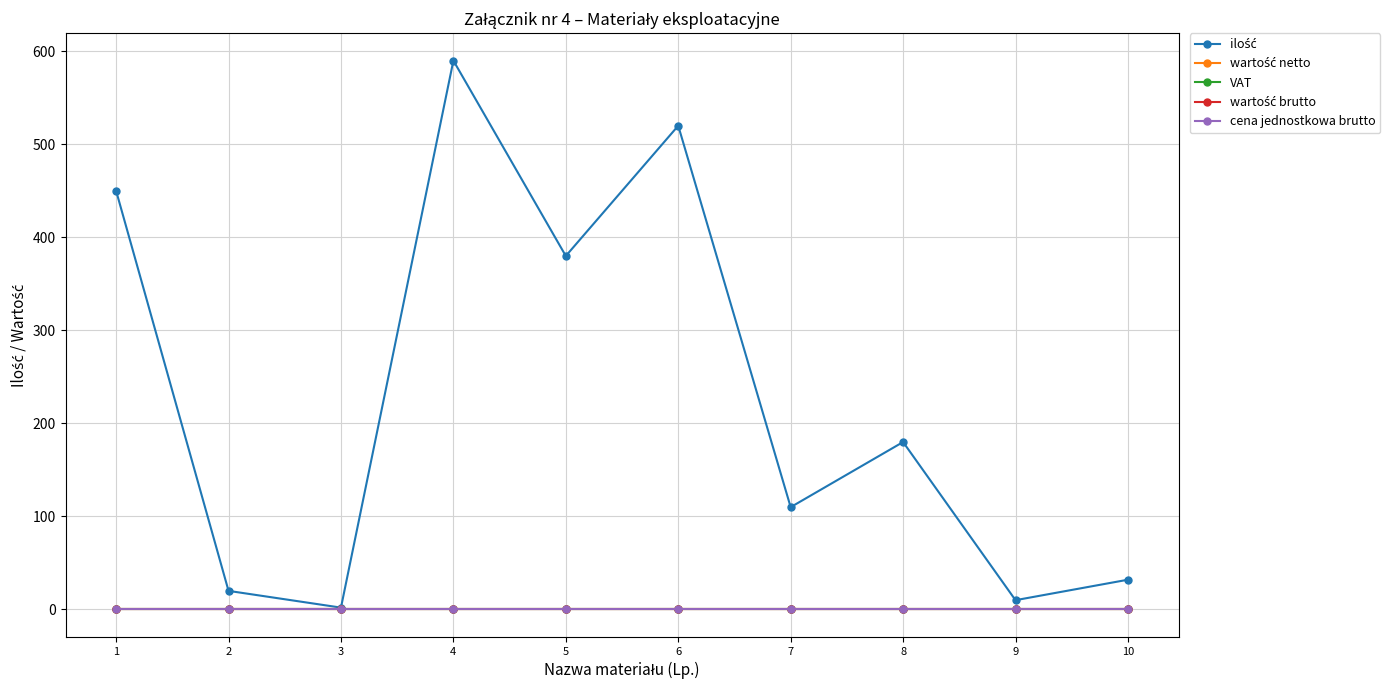

The value of ilość at 5 is 592. True or false?

False